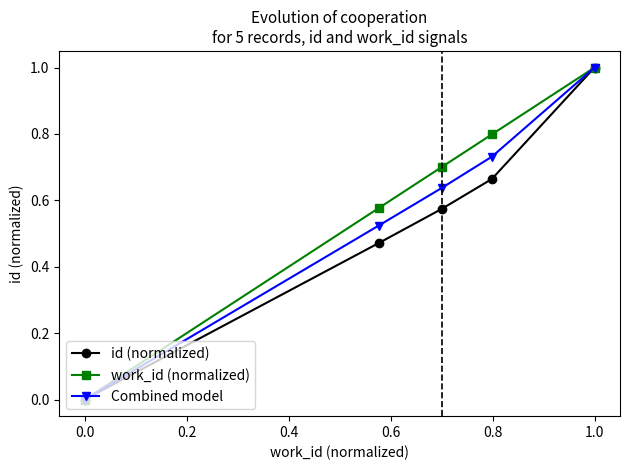

True or false: Combined model has more than 2 interior local peaks.

False